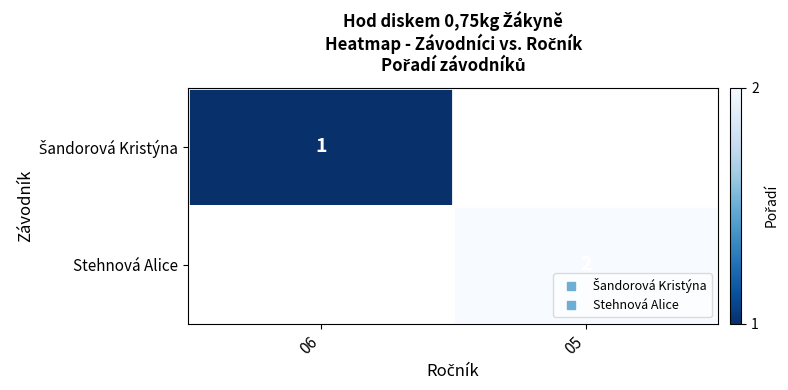

The Stehnová Alice series shows 2.0 at 05. True or false?

True